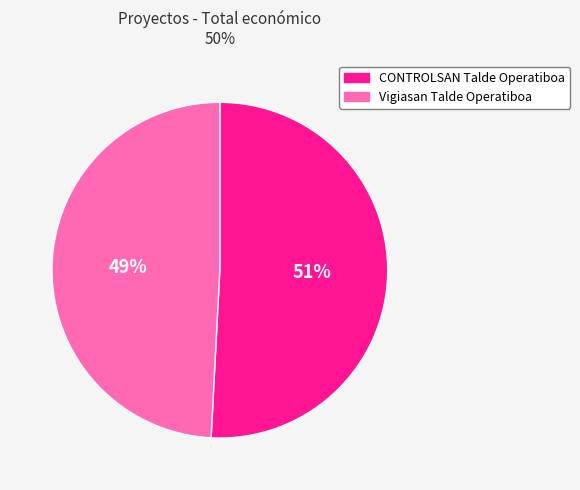

Between CONTROLSAN Talde Operatiboa and Vigiasan Talde Operatiboa, which is larger?

CONTROLSAN Talde Operatiboa